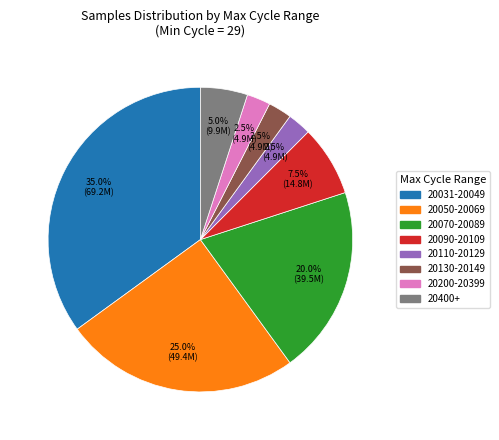

What is the largest slice in the pie chart?

20031-20049